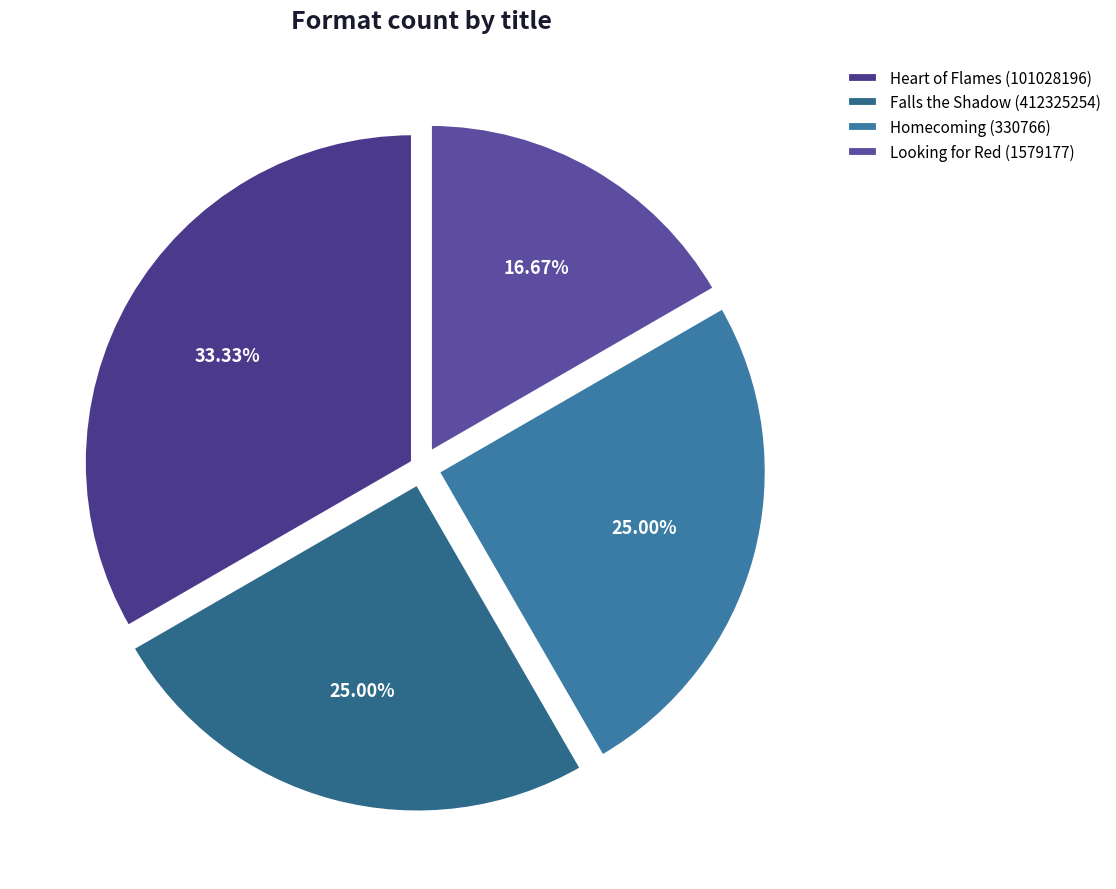

What is the ratio of the value at Looking for Red (1579177) to the value at Falls the Shadow (412325254)?

0.7